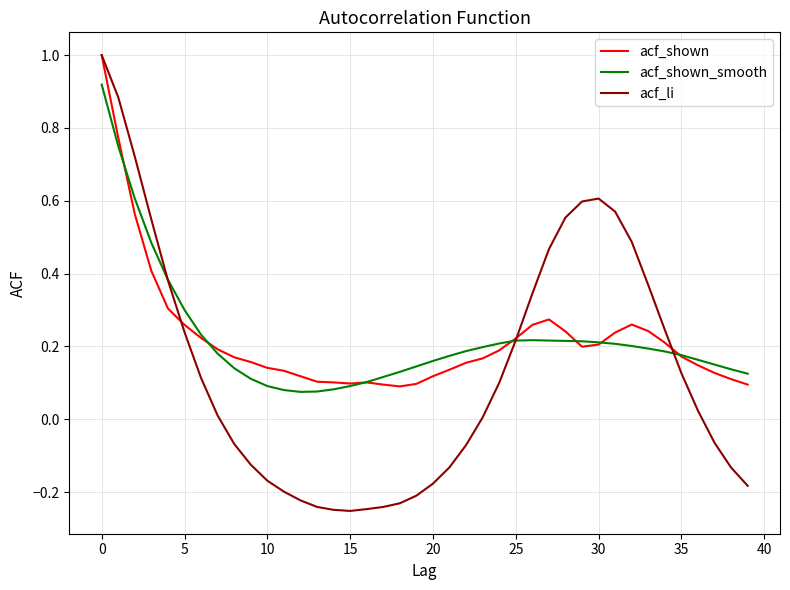

Which series has the largest range (max minus min)?

acf_li